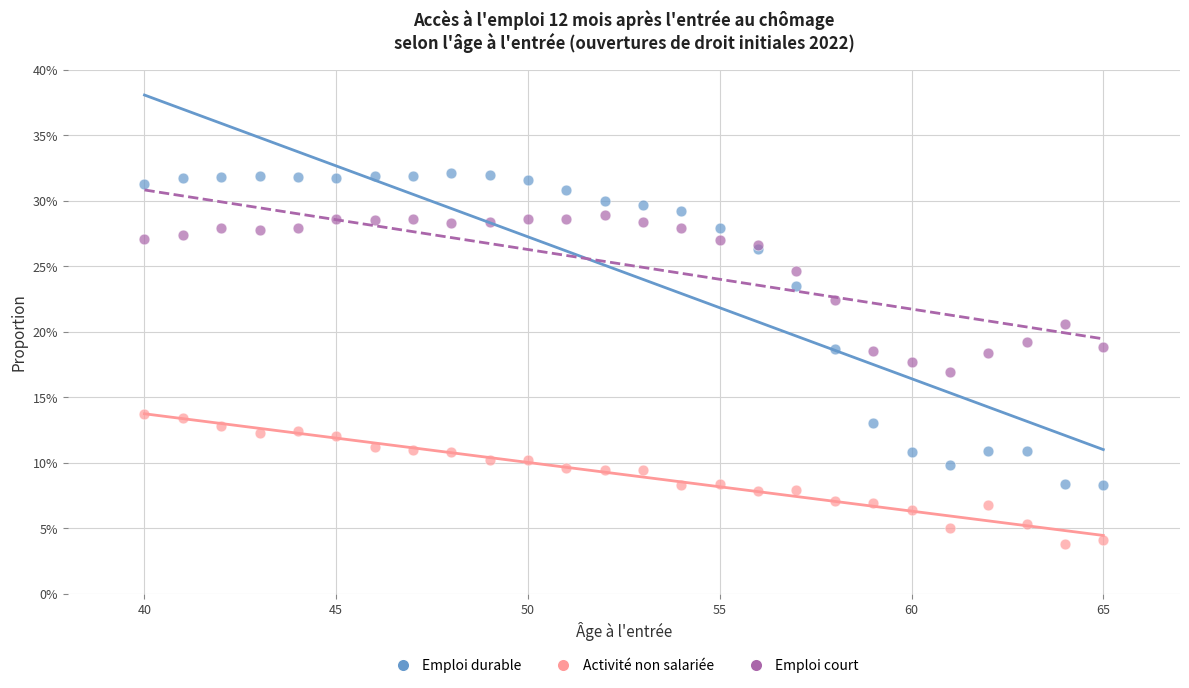

Which series contains the lowest Y value?

Activité non salariée